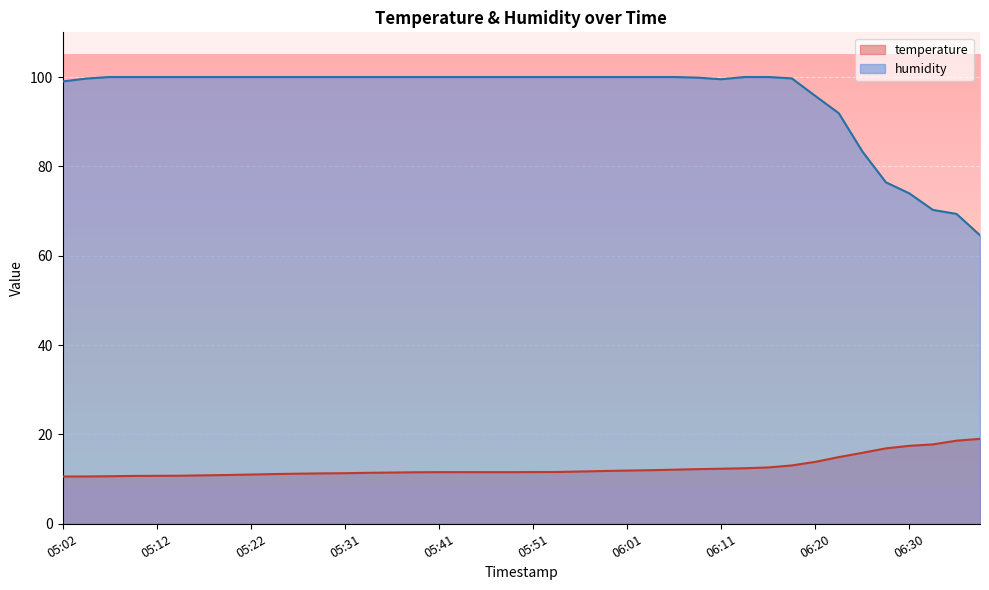

Read the temperature value at 06:01.

11.9